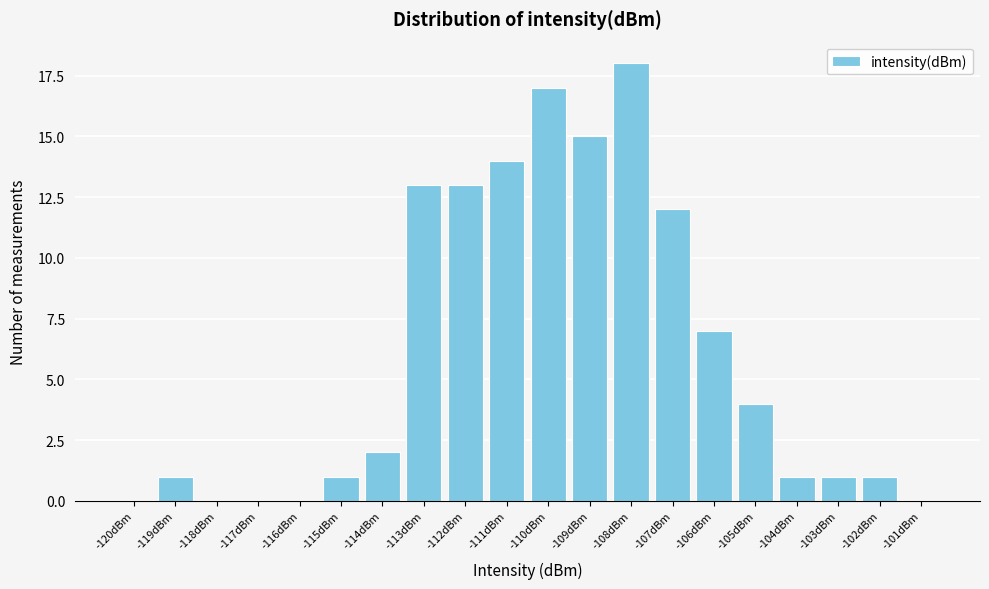

Reading left to right, transcribe all the data shown in this chart.

-120dBm=0	-119dBm=1	-118dBm=0	-117dBm=0	-116dBm=0	-115dBm=1	-114dBm=2	-113dBm=13	-112dBm=13	-111dBm=14	-110dBm=17	-109dBm=15	-108dBm=18	-107dBm=12	-106dBm=7	-105dBm=4	-104dBm=1	-103dBm=1	-102dBm=1	-101dBm=0